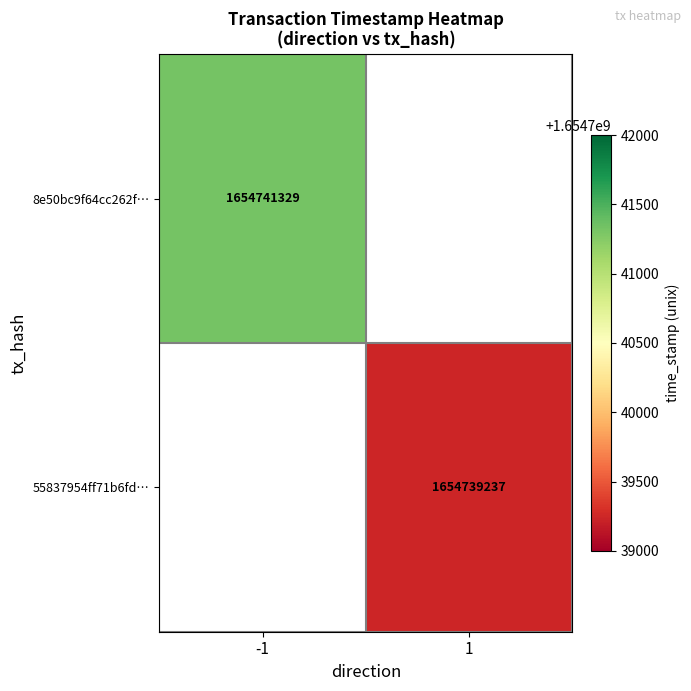

How many data points does each series have?

2